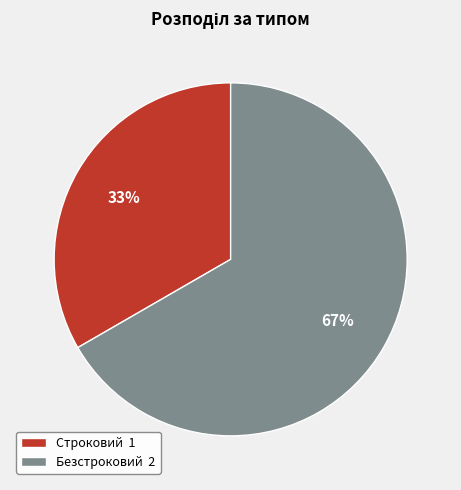

Which has a higher value, Безстроковий or Строковий?

Безстроковий